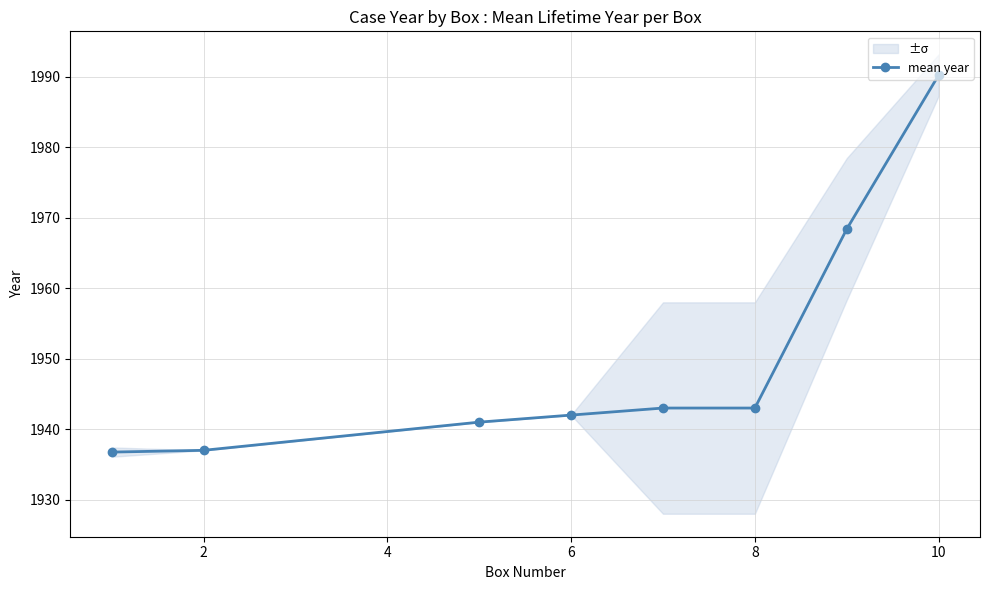

The value of mean year at 6 is 2753.2. True or false?

False